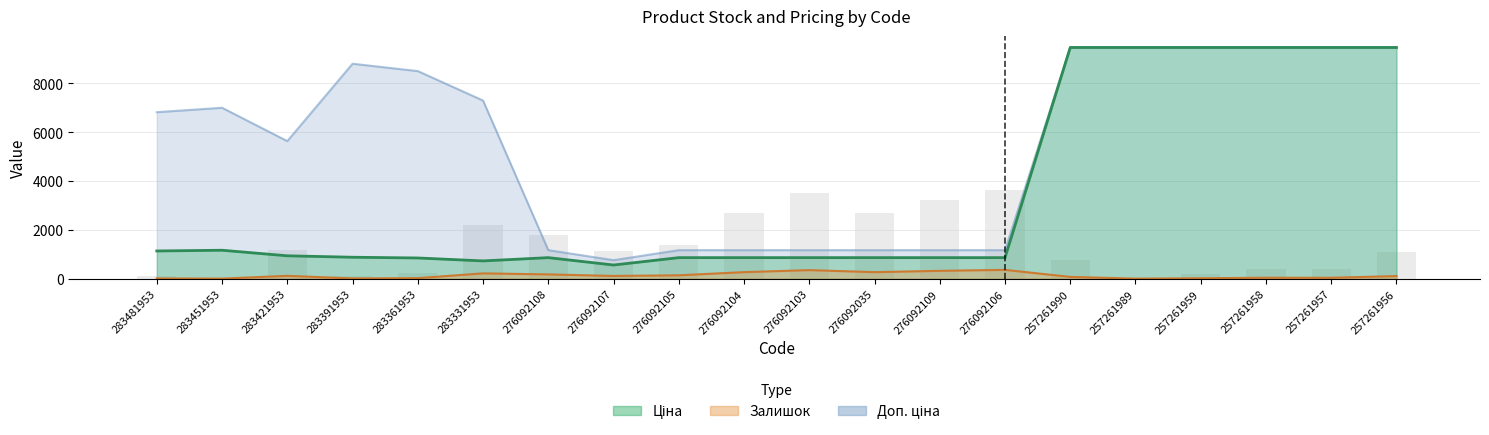

How many values in the Ціна series exceed 879?

10